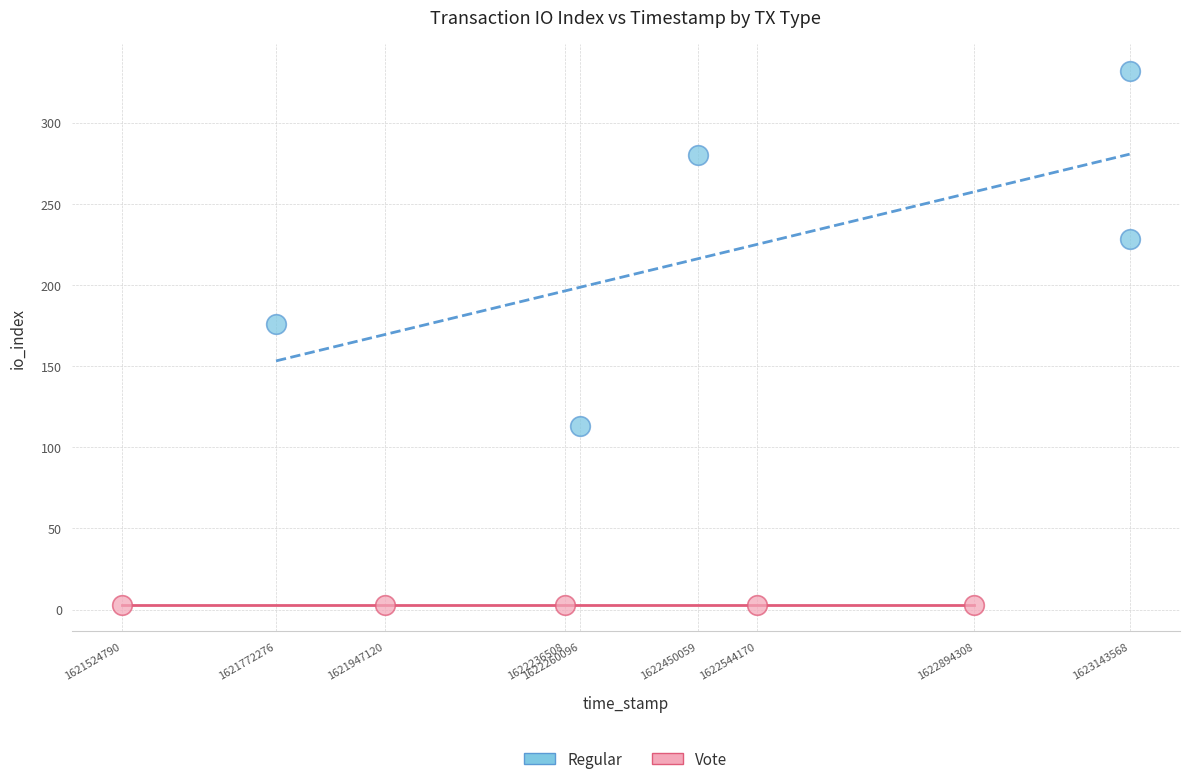

Which series reaches the minimum Y coordinate?

Vote